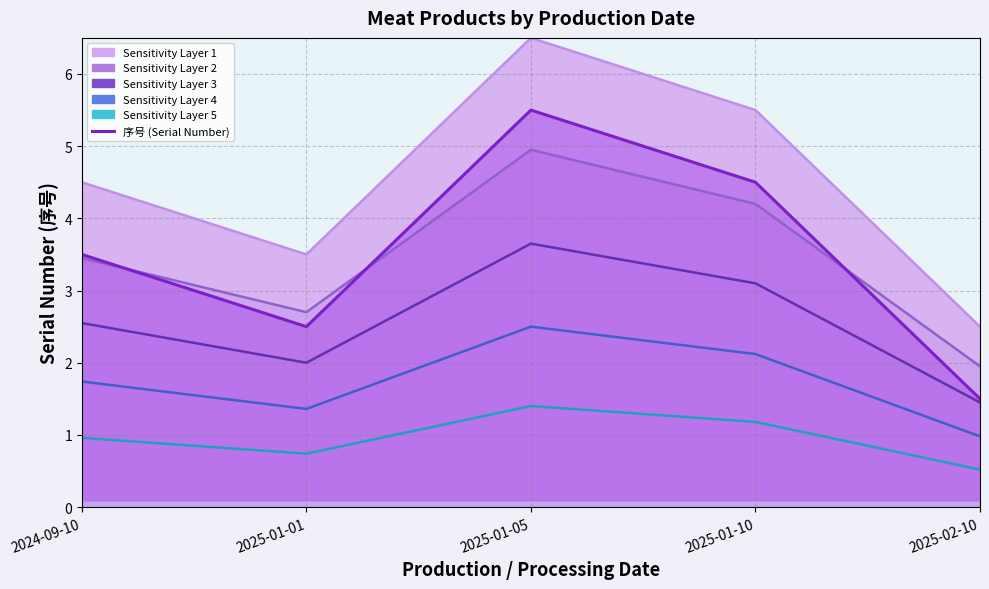

Reading right to left, transcribe all the data shown in this chart.

2025-02-10=1.5	2025-01-10=4.5	2025-01-05=5.5	2025-01-01=2.5	2024-09-10=3.5